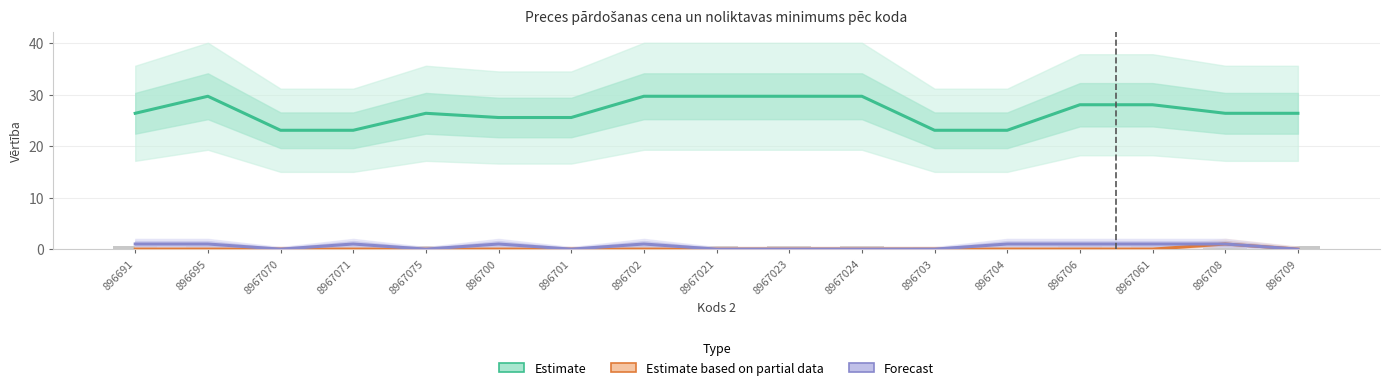

Which label corresponds to the largest value in the chart?

896695